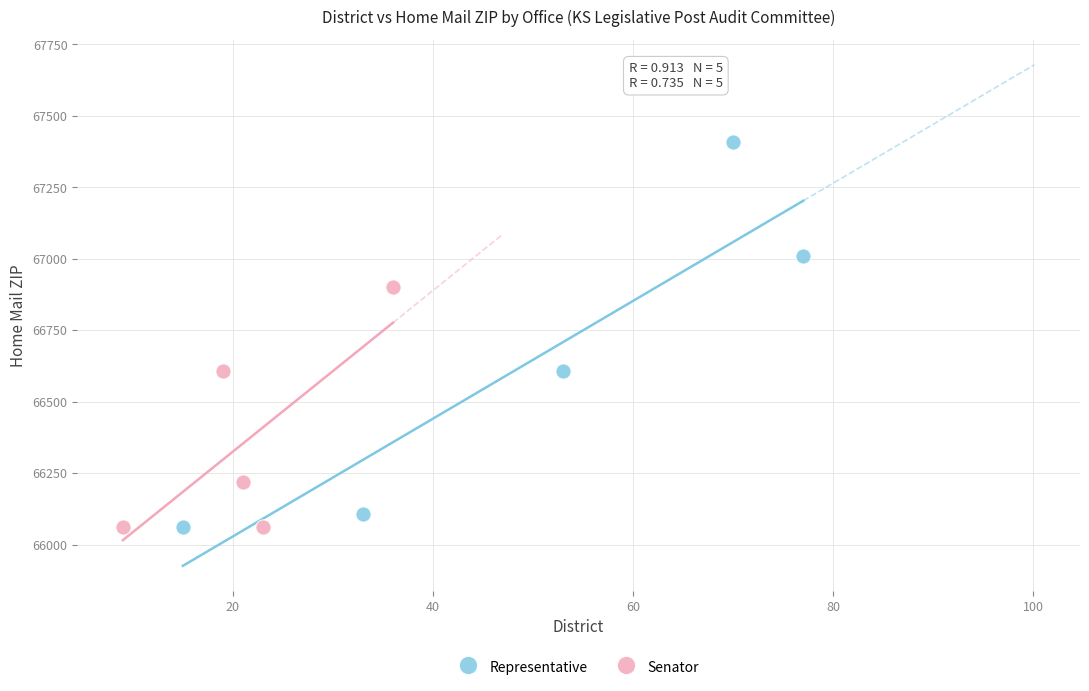

Which series has the widest spread of Y values?

Representative